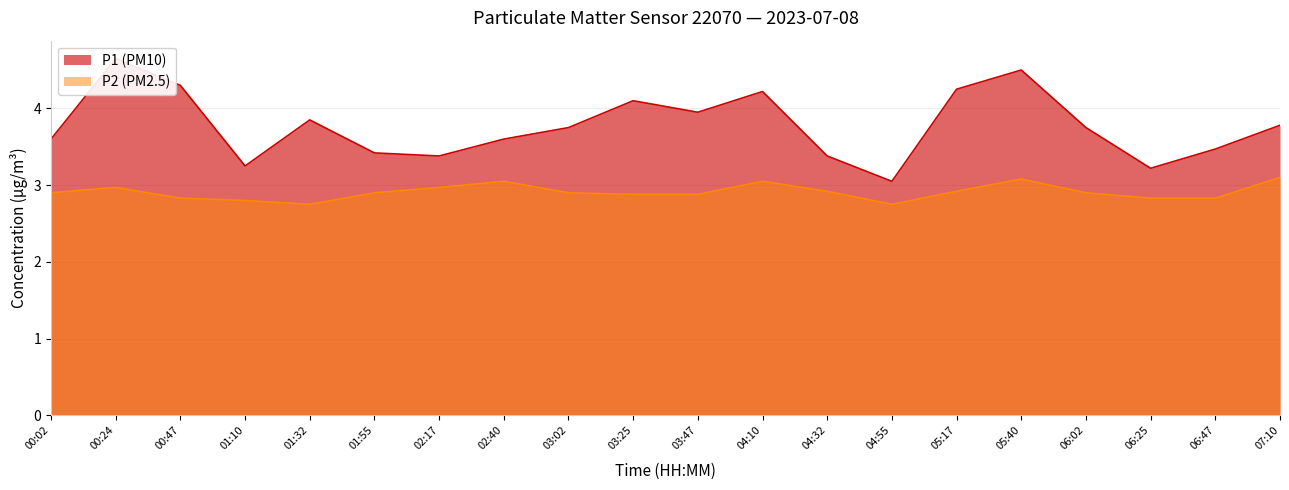

What is the smallest value displayed?

2.8